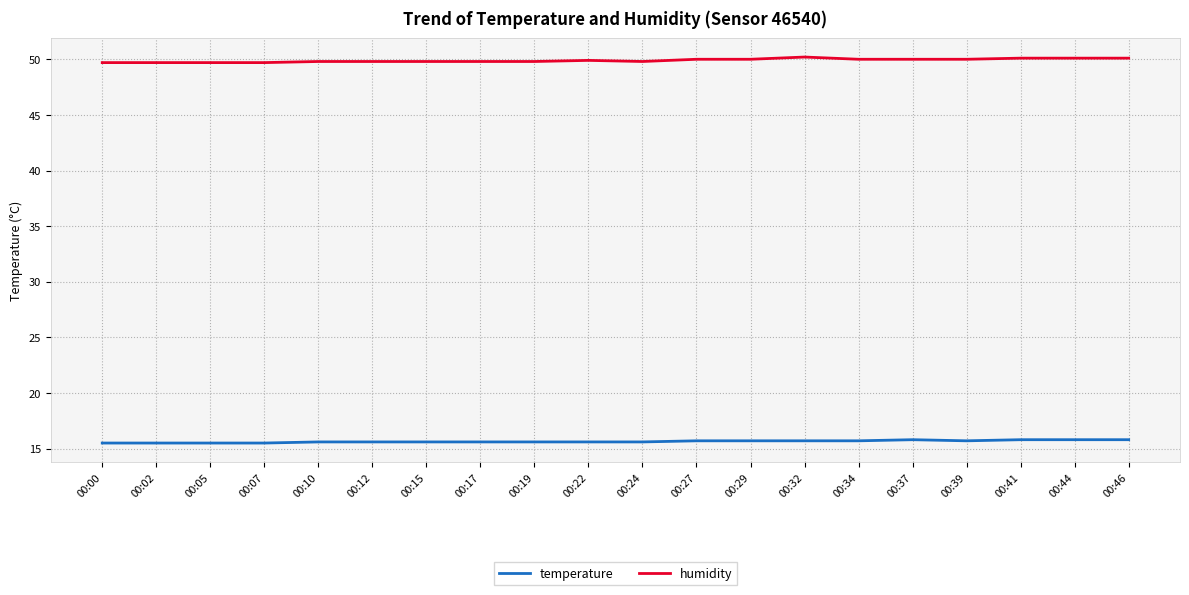

What is the smallest value displayed?

15.5